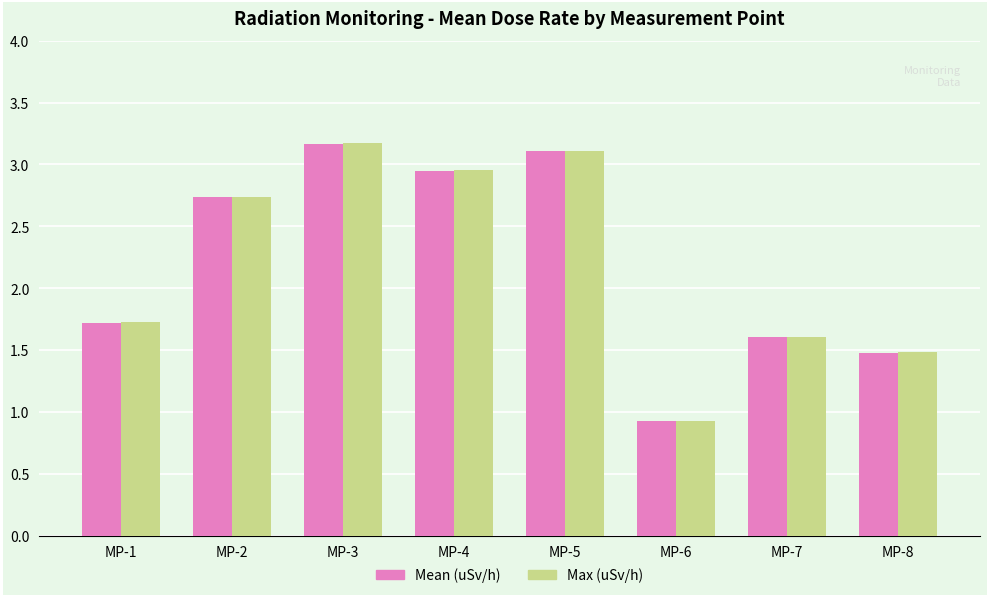

What is the total value across all series at MP-6?

1.9